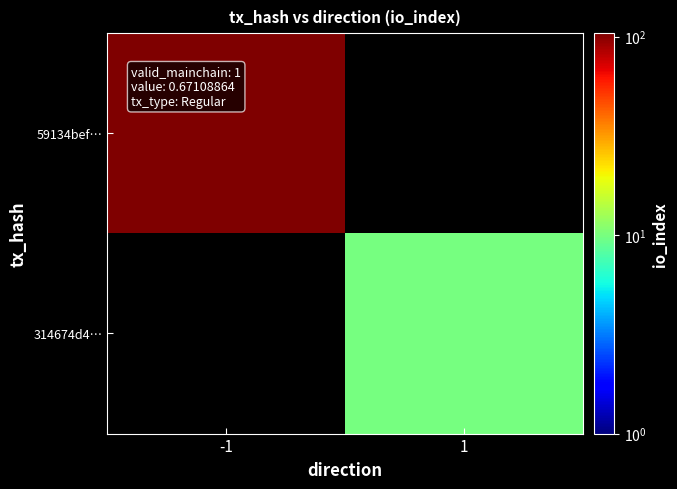

Which category has the highest value across all series?

-1